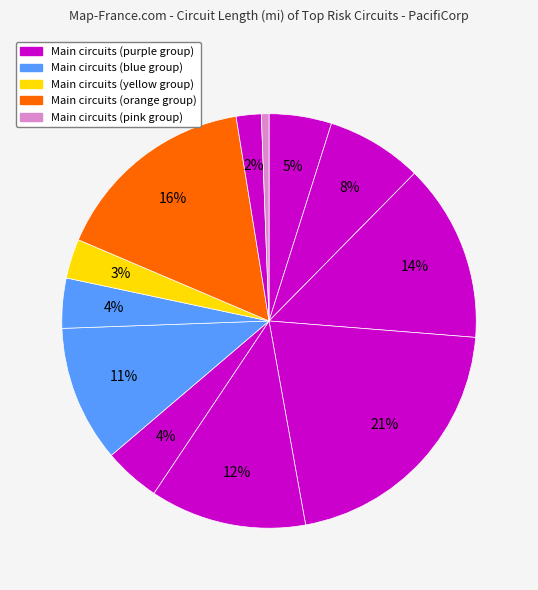

Count the number of slices in the pie.

12